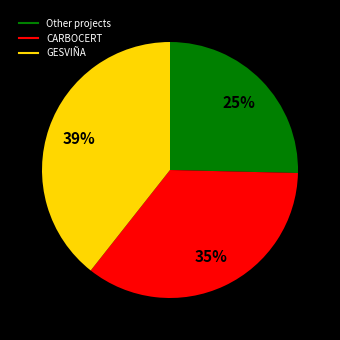

To the nearest percent, what is the difference between the largest and smallest slice percentages?

14%